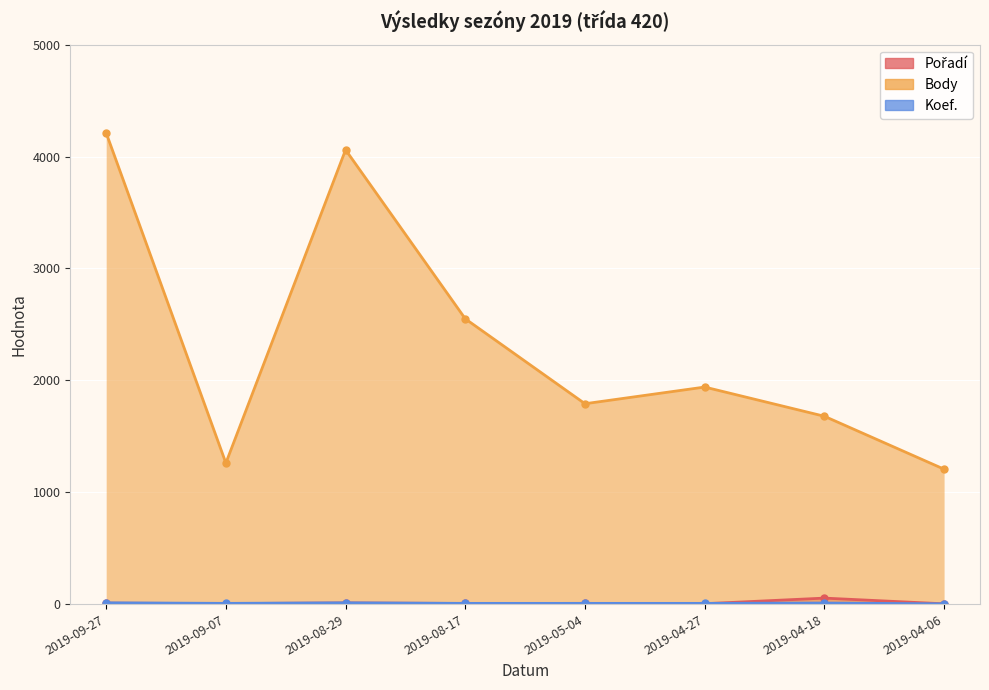

What is the greatest value displayed?

4211